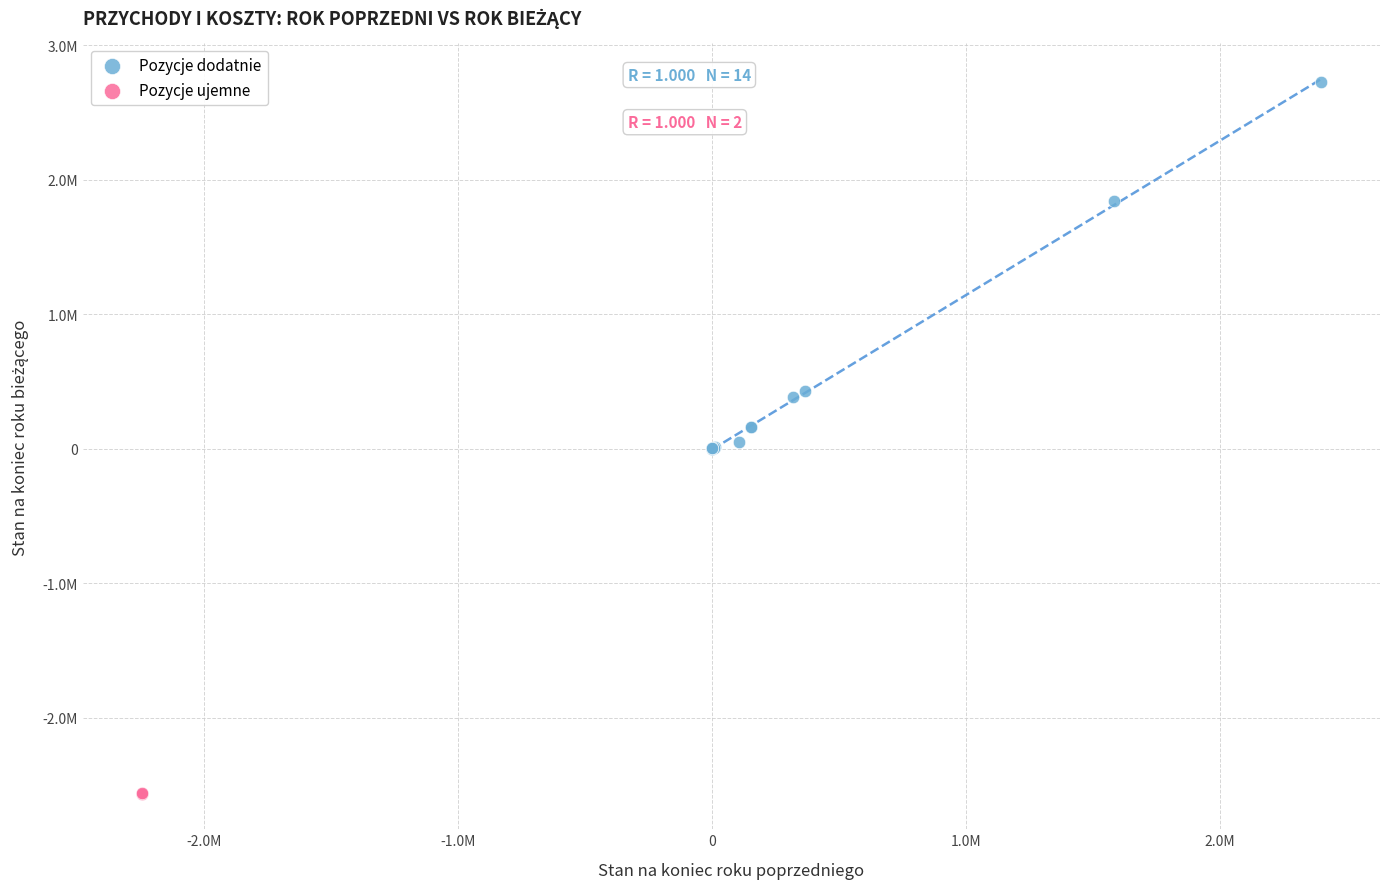

What are all the series names shown in the legend?

Pozycje dodatnie, Pozycje ujemne